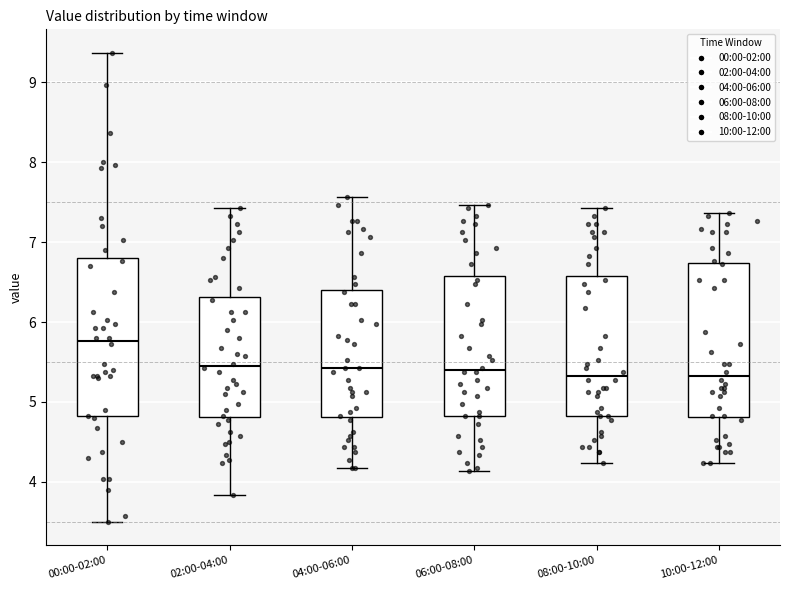

Reading left to right, read every box against the y-axis: the position of its median line, the range the box covers, and the ends of its whiskers. The values are not printed on the chart, so give them approximately, as read against the axis.

00:00-02:00: median 5.8, box 4.8 to 6.8, whiskers 3.5 to 9.4
02:00-04:00: median 5.5, box 4.8 to 6.3, whiskers 3.8 to 7.4
04:00-06:00: median 5.4, box 4.8 to 6.4, whiskers 4.2 to 7.6
06:00-08:00: median 5.4, box 4.8 to 6.6, whiskers 4.1 to 7.5
08:00-10:00: median 5.3, box 4.8 to 6.6, whiskers 4.2 to 7.4
10:00-12:00: median 5.3, box 4.8 to 6.7, whiskers 4.2 to 7.4